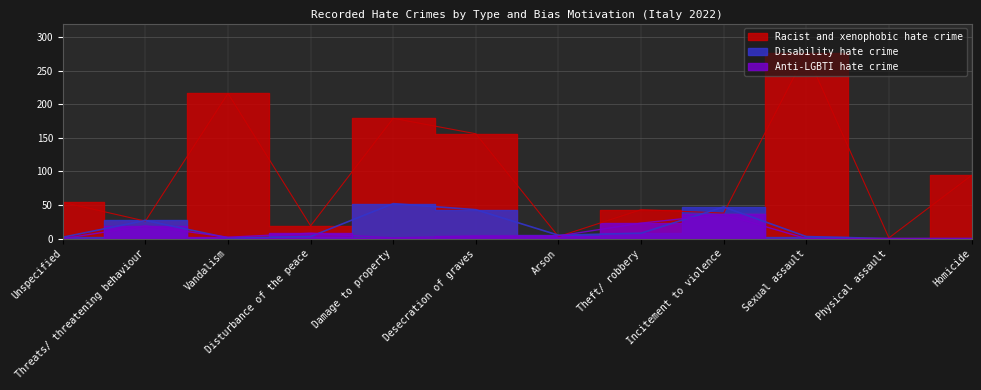

What are all the series names shown in the legend?

Racist and xenophobic hate crime, Disability hate crime, Anti-LGBTI hate crime